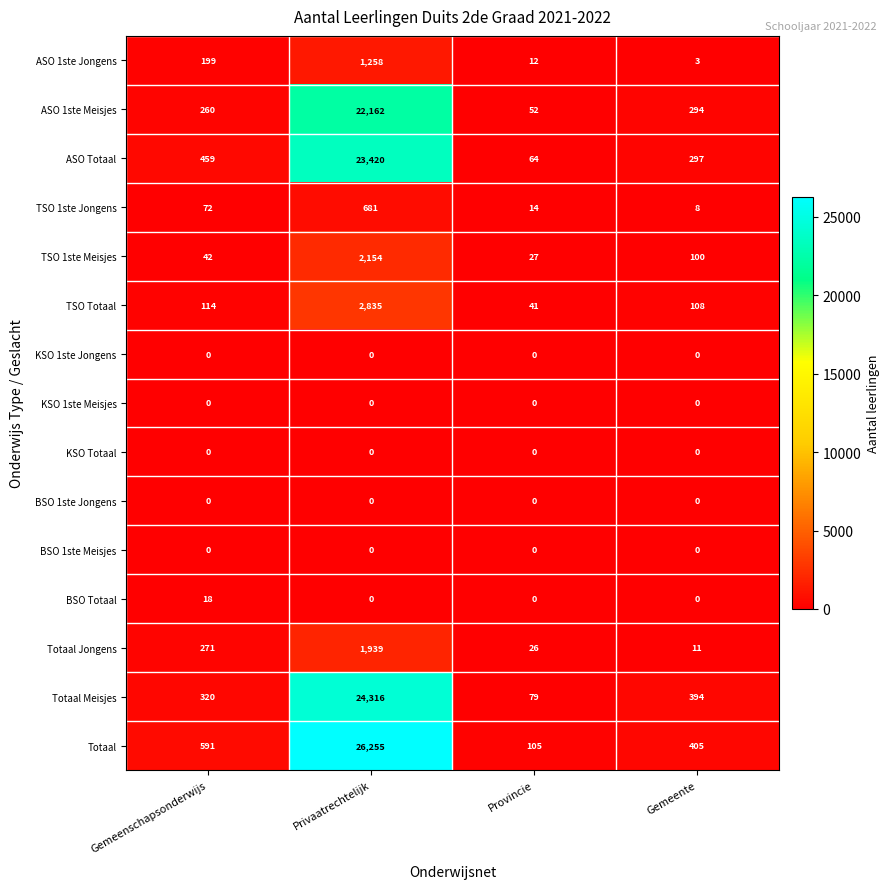

Which series changed the most between Privaatrechtelijk and Provincie?

Totaal